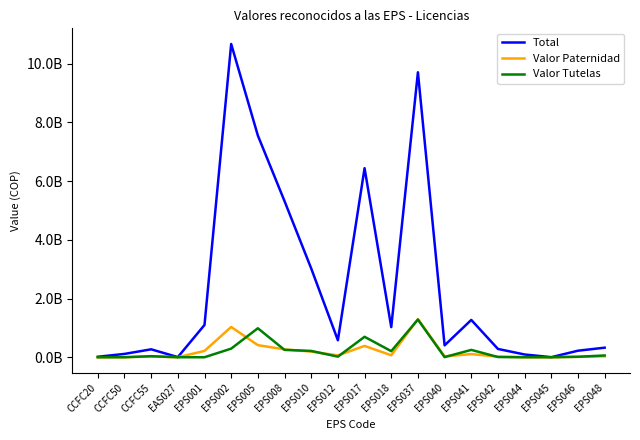

What are all the series names shown in the legend?

Total, Valor Paternidad, Valor Tutelas